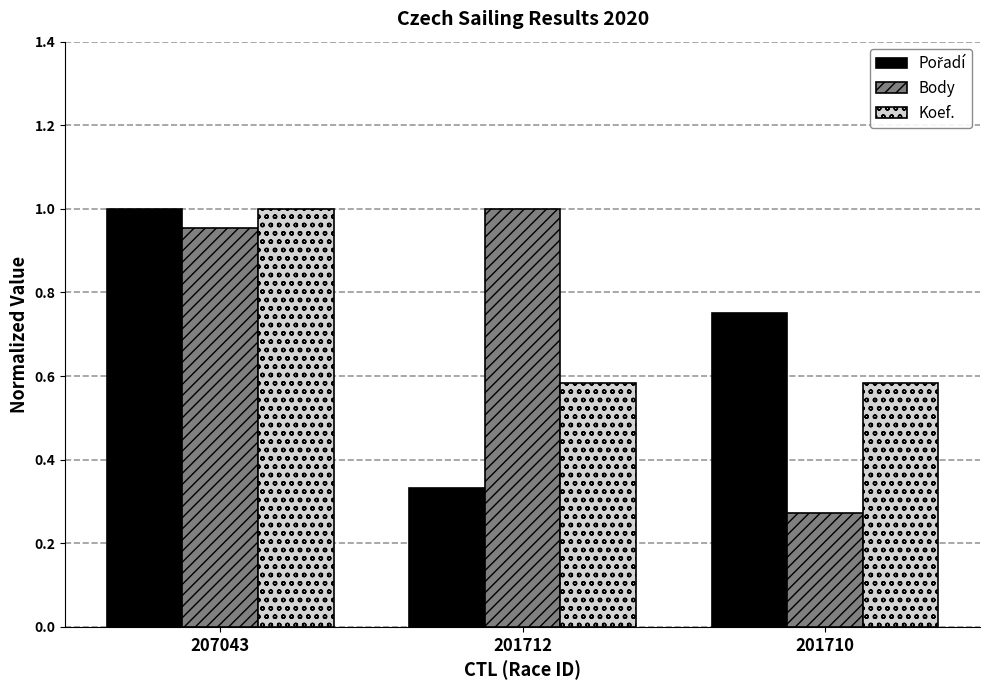

How many bars are there in each group?

3